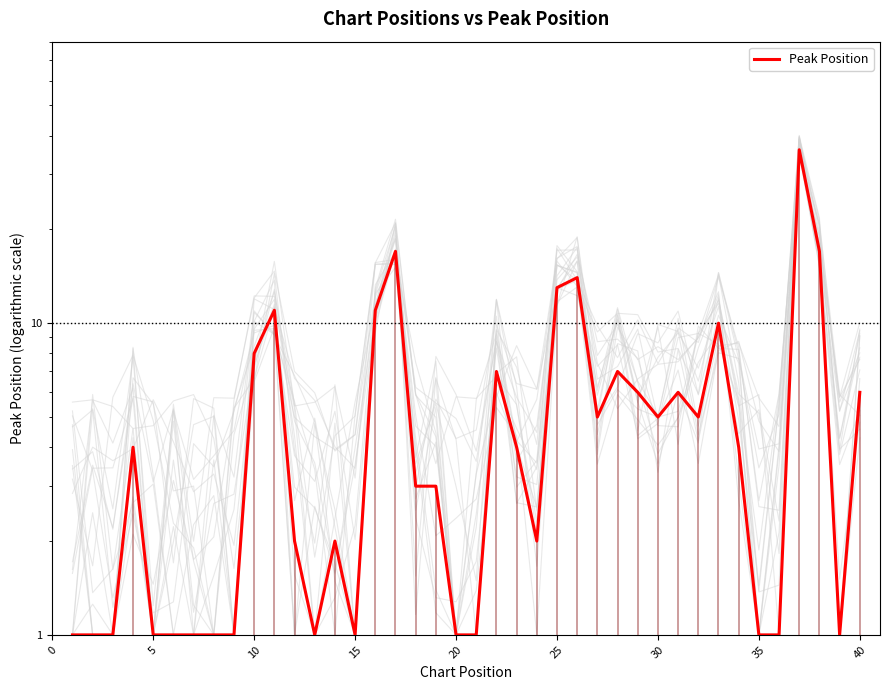

How many lines are shown in the chart?

1